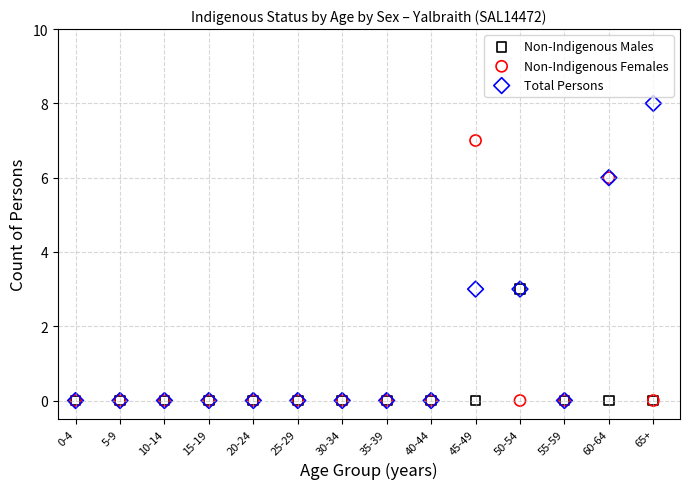

What are all the series names shown in the legend?

Non-Indigenous Males, Non-Indigenous Females, Total Persons